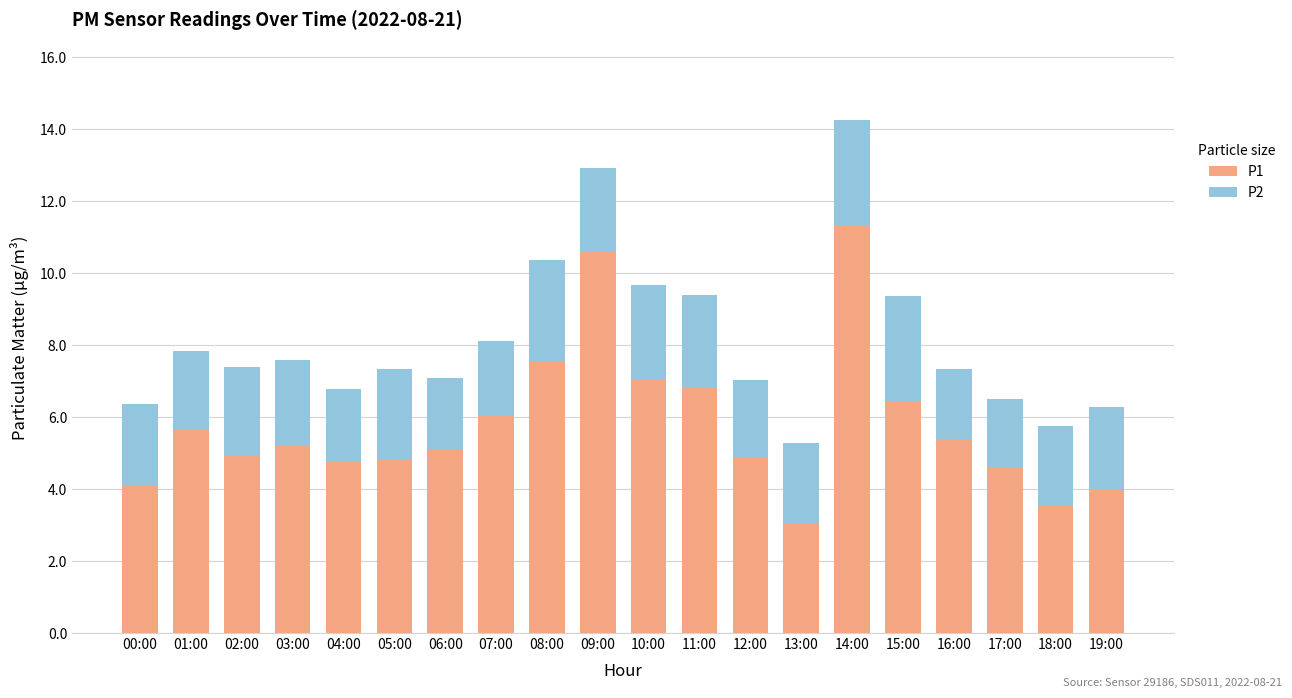

The value of P1 at 19:00 is 6.3. True or false?

False